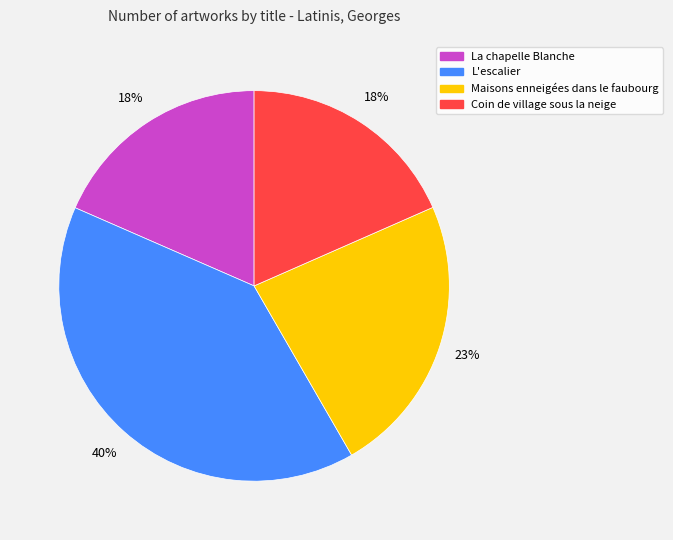

What is the ratio of the value at L'escalier to the value at La chapelle Blanche?

2.2